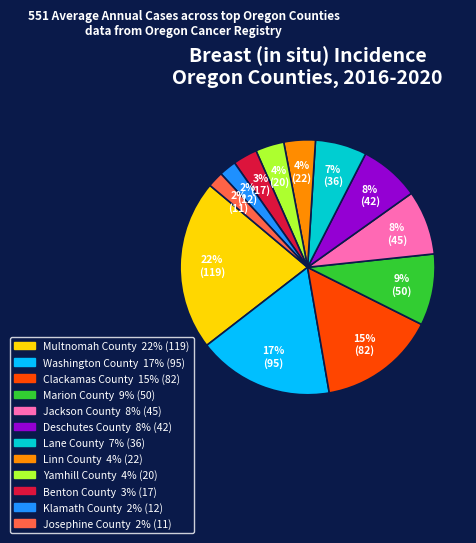

Is Washington County the majority of the pie?

No